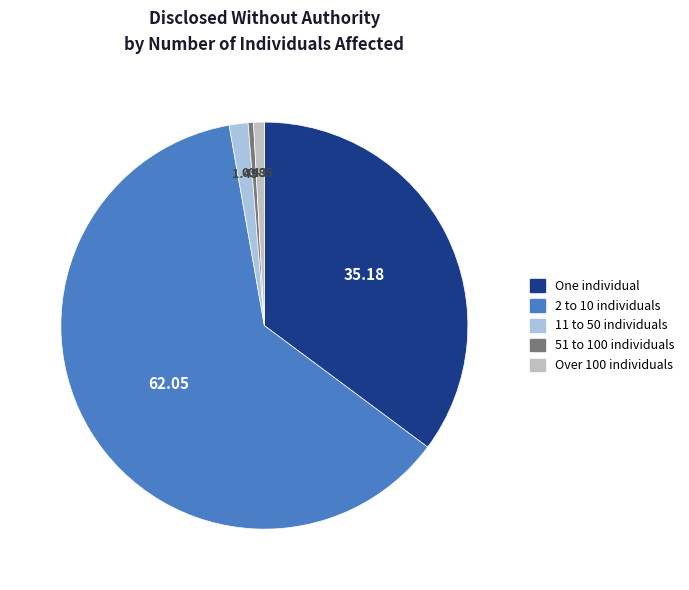

Is the sum of One individual and 11 to 50 individuals greater than half?

No